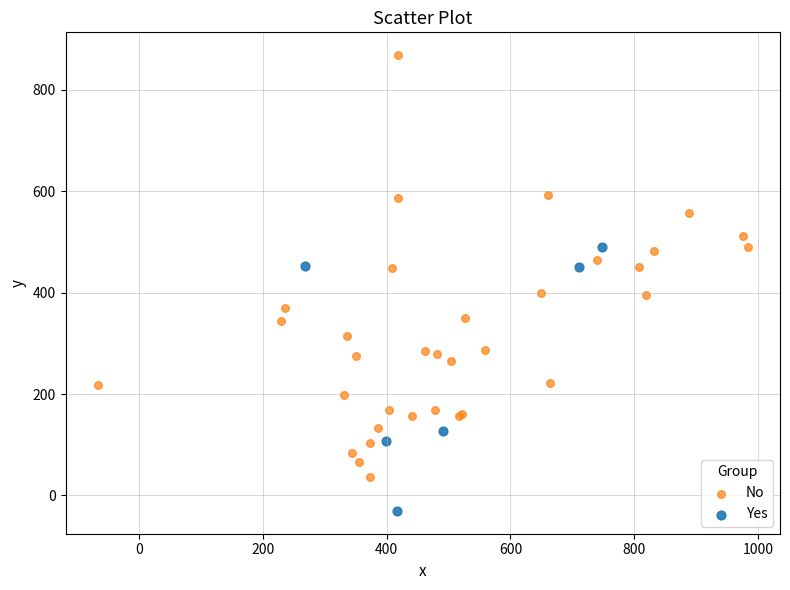

What are all the series names shown in the legend?

No, Yes